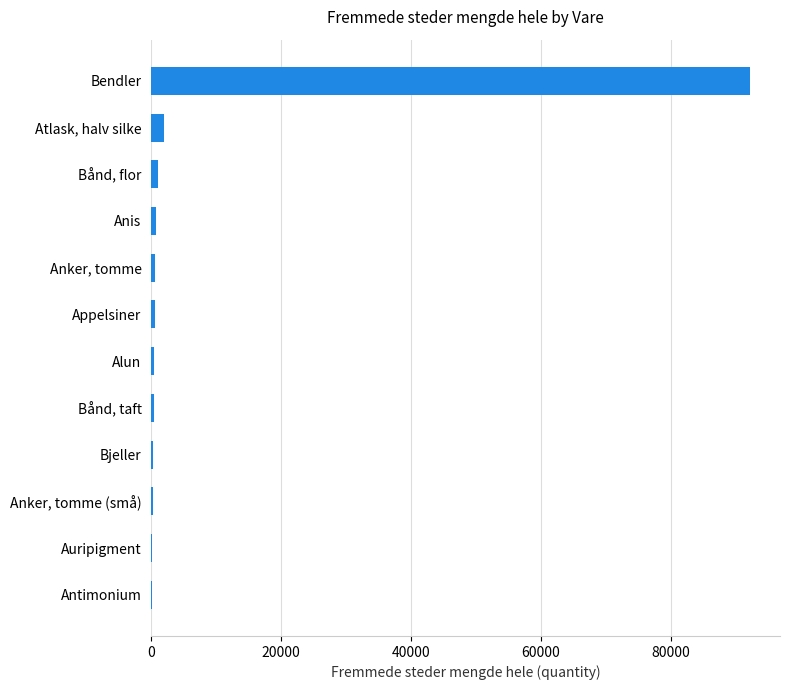

Which has a higher value, Bendler or Anker, tomme (små)?

Bendler